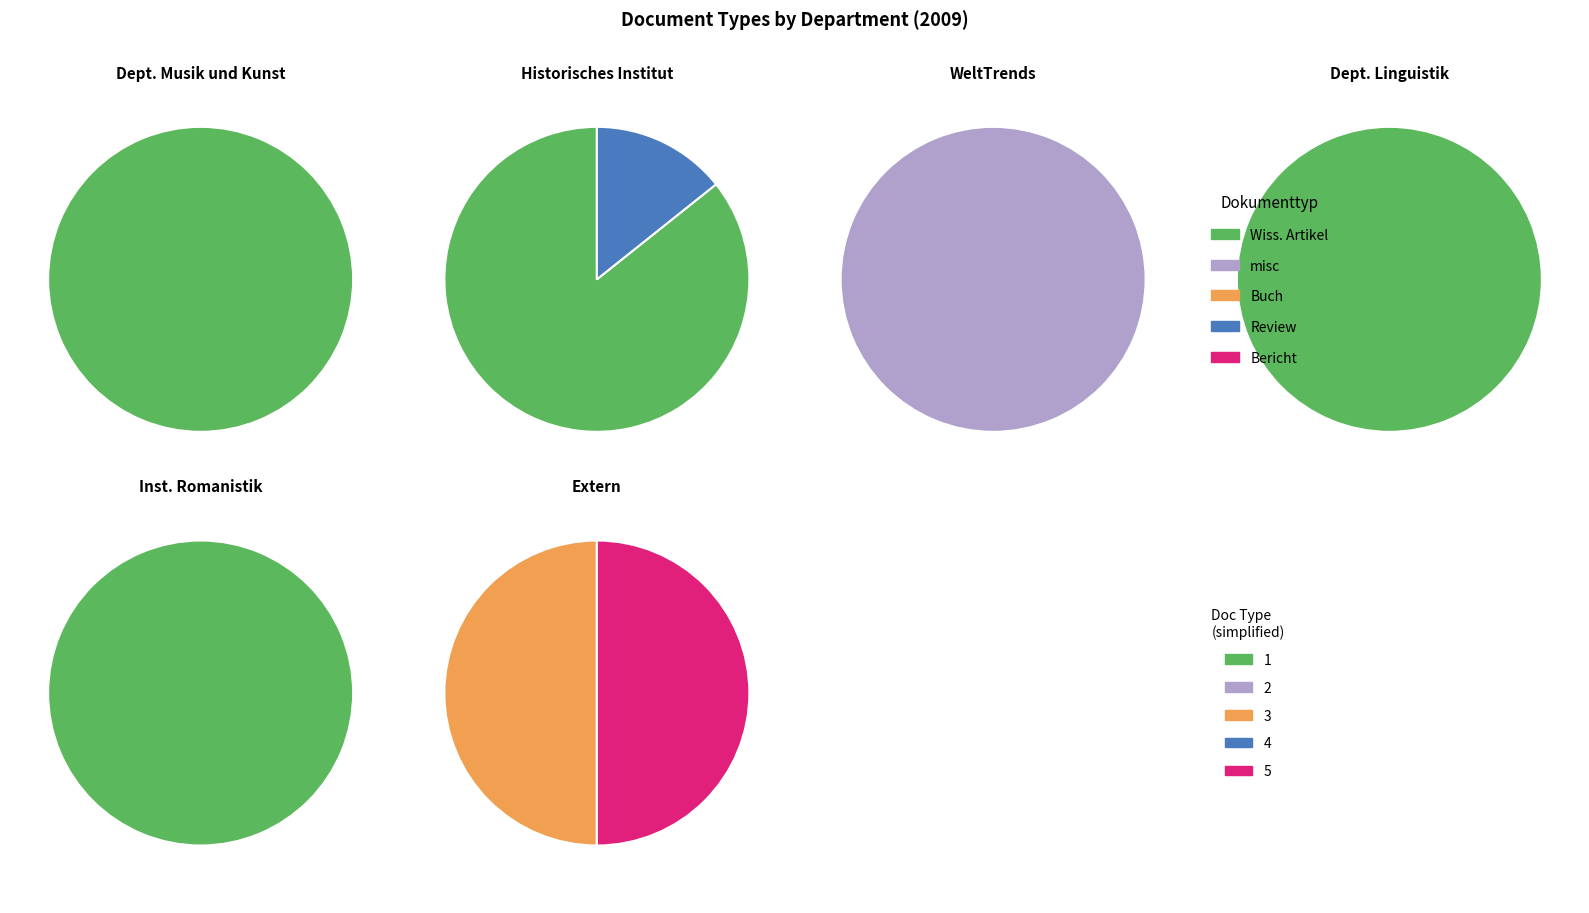

Is the sum of misc and Buch (Monographie) greater than half?

No